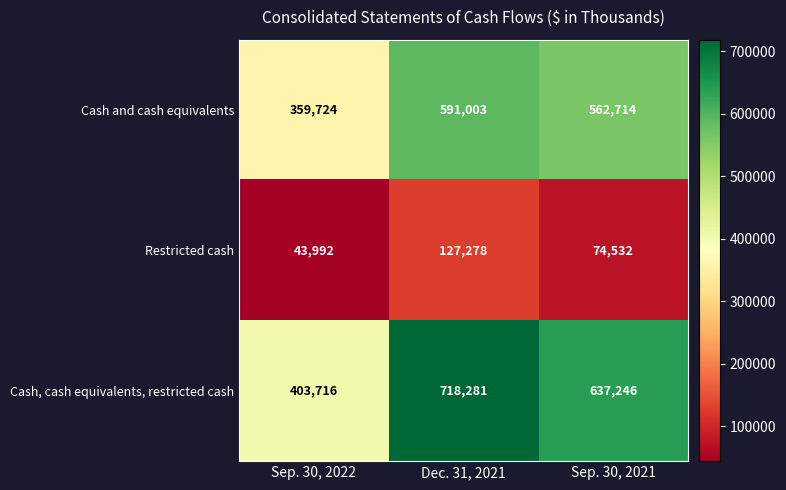

Which series has the widest spread of values?

Cash, cash equivalents, restricted cash